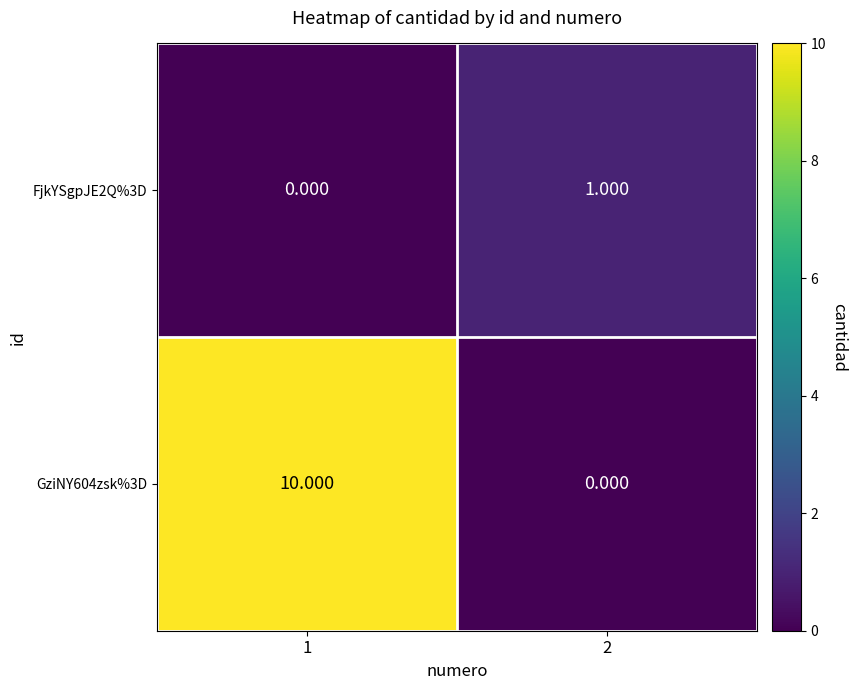

List the series in order of their peak value, lowest first.

FjkYSgpJE2Q%3D, GziNY604zsk%3D